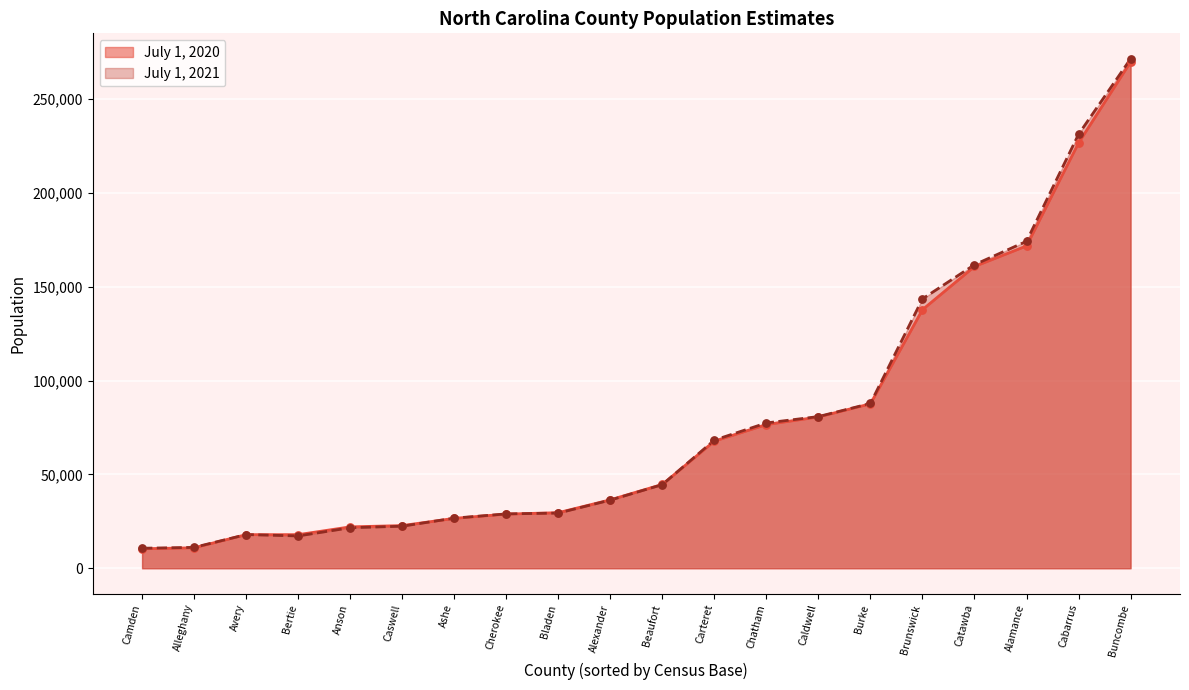

What are all the series names shown in the legend?

July 1, 2020, July 1, 2021